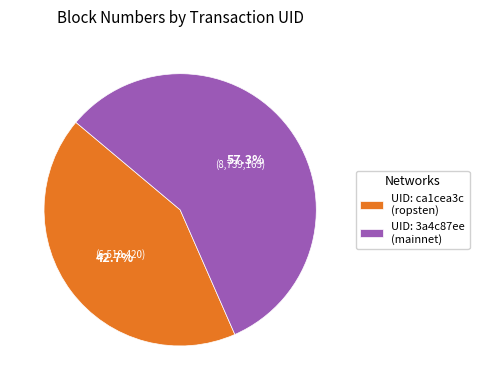

Is there a majority slice in this chart?

Yes